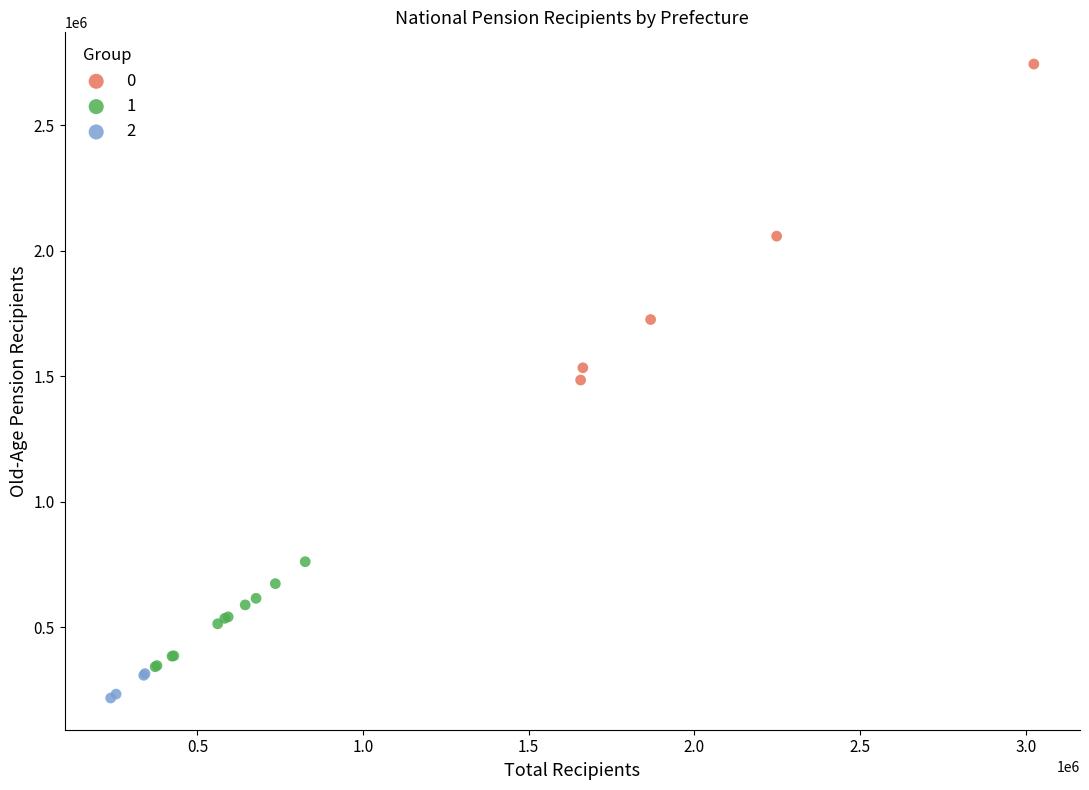

Which series reaches the maximum Y coordinate?

0